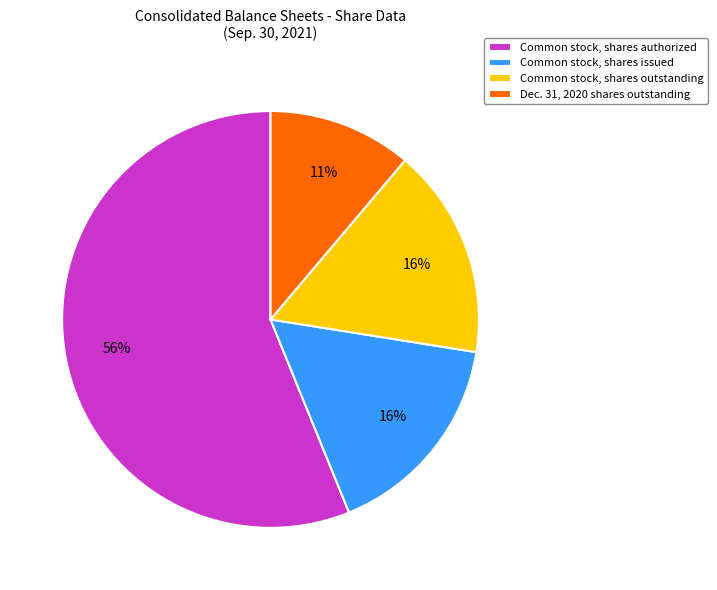

Is there a majority slice in this chart?

Yes